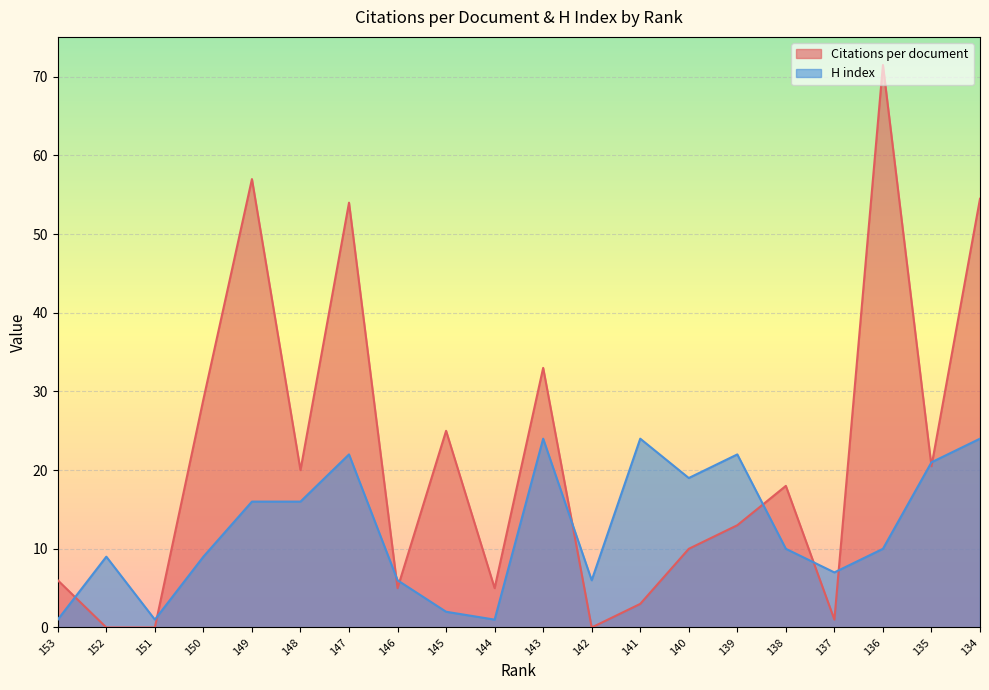

How many values in the H index series are below 10?

9